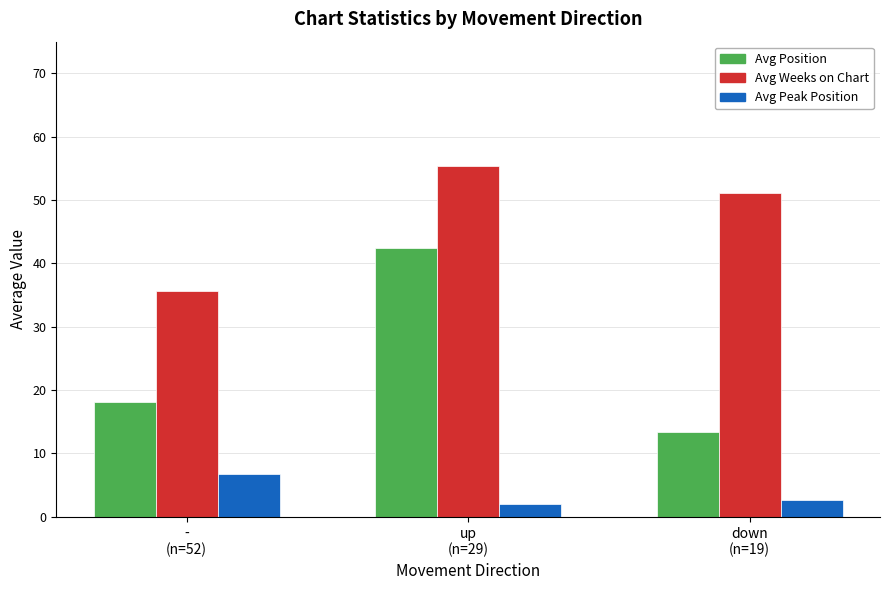

What position from the left is down
(n=19)?

3